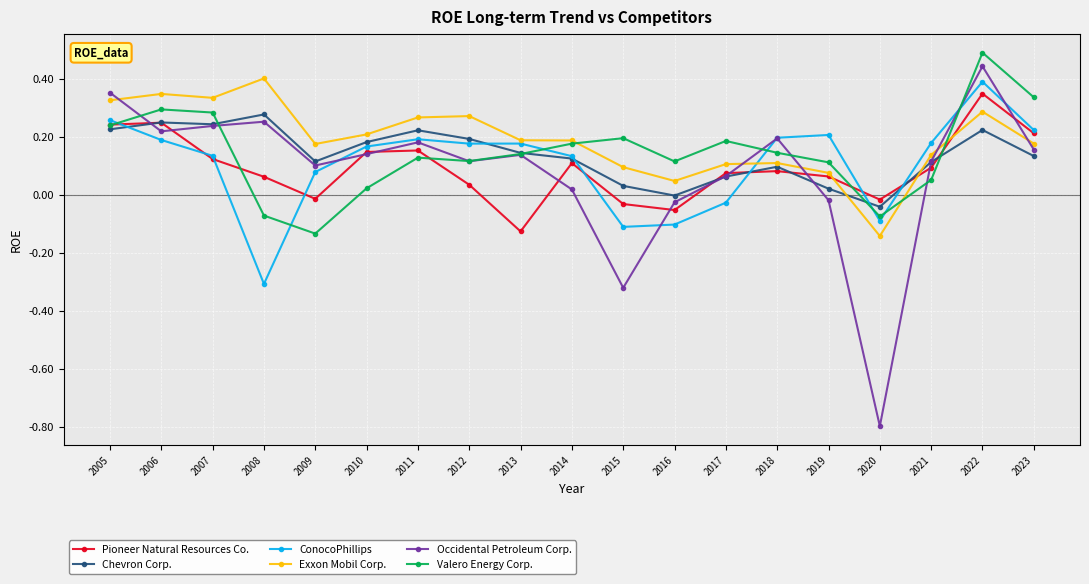

What is the smallest value displayed?

-0.8